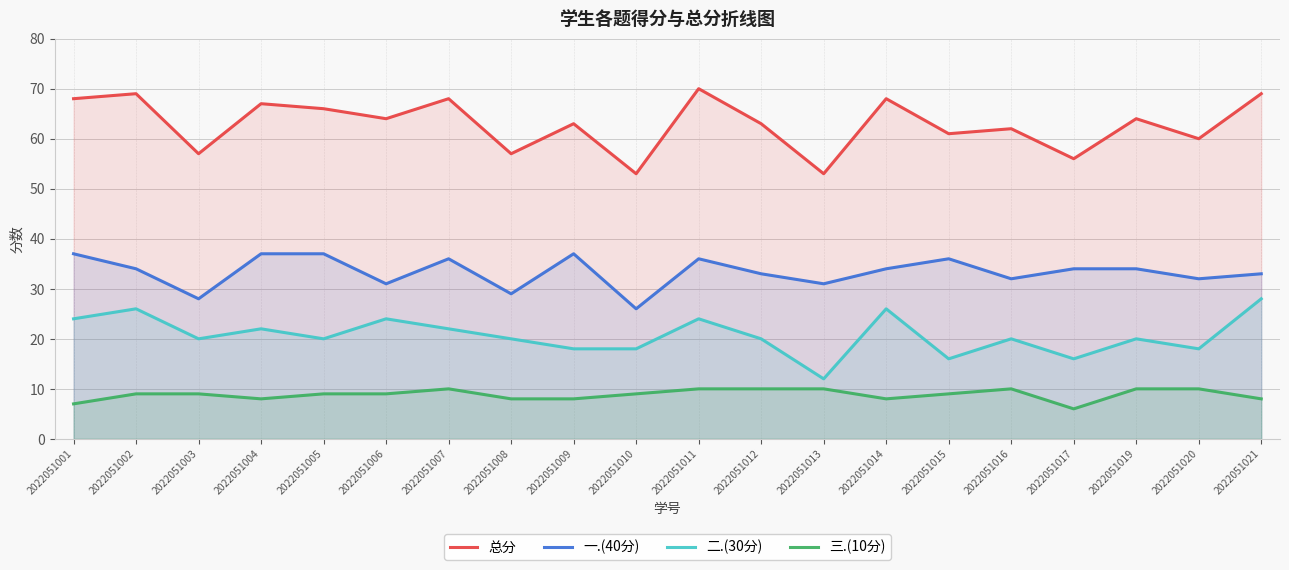

Reading right to left, extract all data points from this chart.

总分: 2022051021=69	2022051020=60	2022051019=64	2022051017=56	2022051016=62	2022051015=61	2022051014=68	2022051013=53	2022051012=63	2022051011=70	2022051010=53	2022051009=63	2022051008=57	2022051007=68	2022051006=64	2022051005=66	2022051004=67	2022051003=57	2022051002=69	2022051001=68
一.(40分): 2022051021=33	2022051020=32	2022051019=34	2022051017=34	2022051016=32	2022051015=36	2022051014=34	2022051013=31	2022051012=33	2022051011=36	2022051010=26	2022051009=37	2022051008=29	2022051007=36	2022051006=31	2022051005=37	2022051004=37	2022051003=28	2022051002=34	2022051001=37
二.(30分): 2022051021=28	2022051020=18	2022051019=20	2022051017=16	2022051016=20	2022051015=16	2022051014=26	2022051013=12	2022051012=20	2022051011=24	2022051010=18	2022051009=18	2022051008=20	2022051007=22	2022051006=24	2022051005=20	2022051004=22	2022051003=20	2022051002=26	2022051001=24
三.(10分): 2022051021=8	2022051020=10	2022051019=10	2022051017=6	2022051016=10	2022051015=9	2022051014=8	2022051013=10	2022051012=10	2022051011=10	2022051010=9	2022051009=8	2022051008=8	2022051007=10	2022051006=9	2022051005=9	2022051004=8	2022051003=9	2022051002=9	2022051001=7